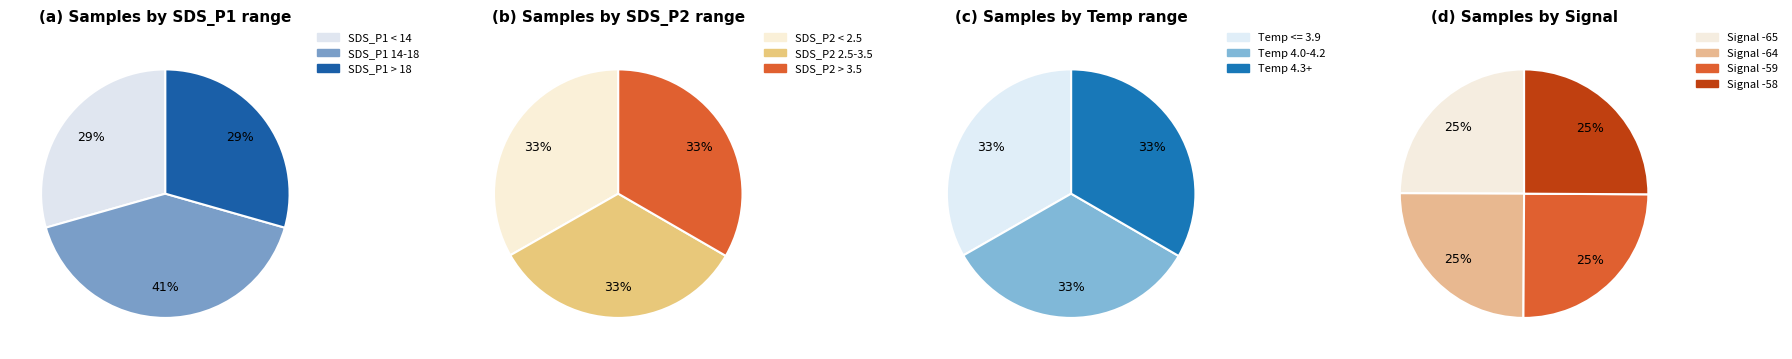

Does 28 represent more than half of the total?

No